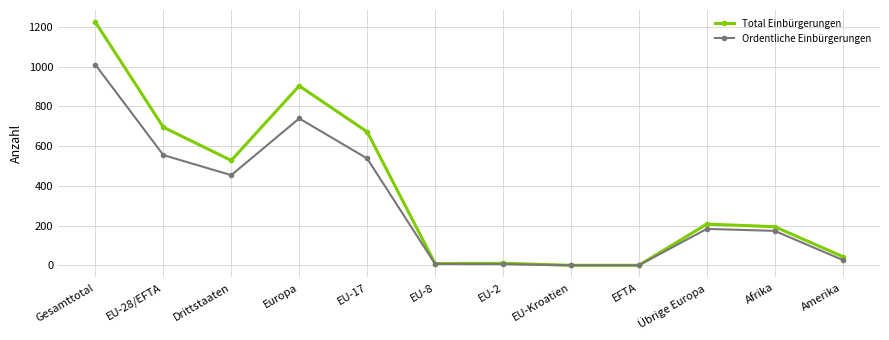

Which category has the highest value across all series?

Gesamttotal